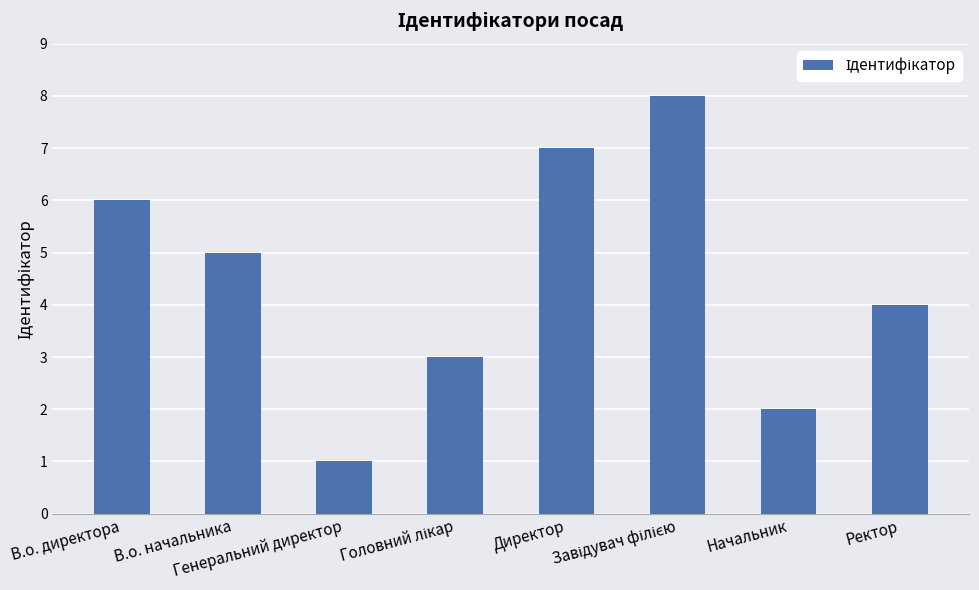

What is the difference between the maximum and minimum values?

7